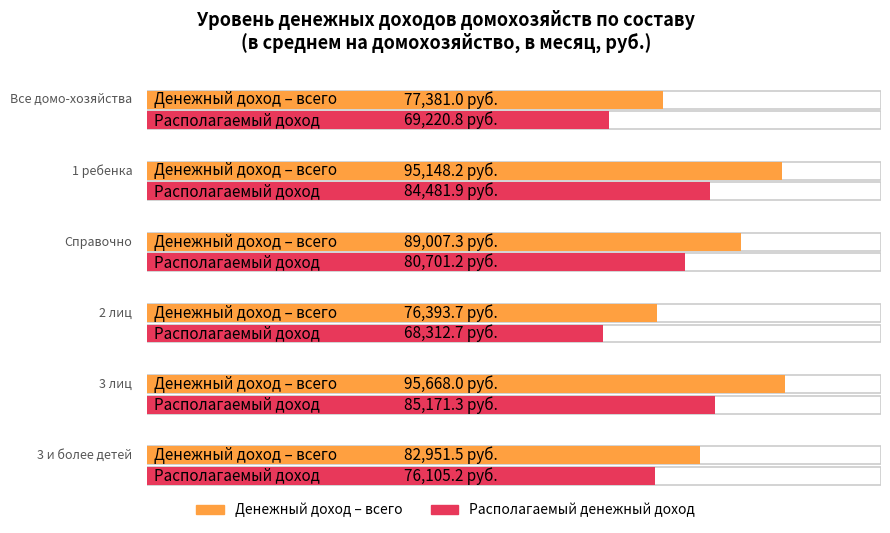

In Располагаемый денежный доход, how many points are lower than both neighbors (excluding endpoints)?

1